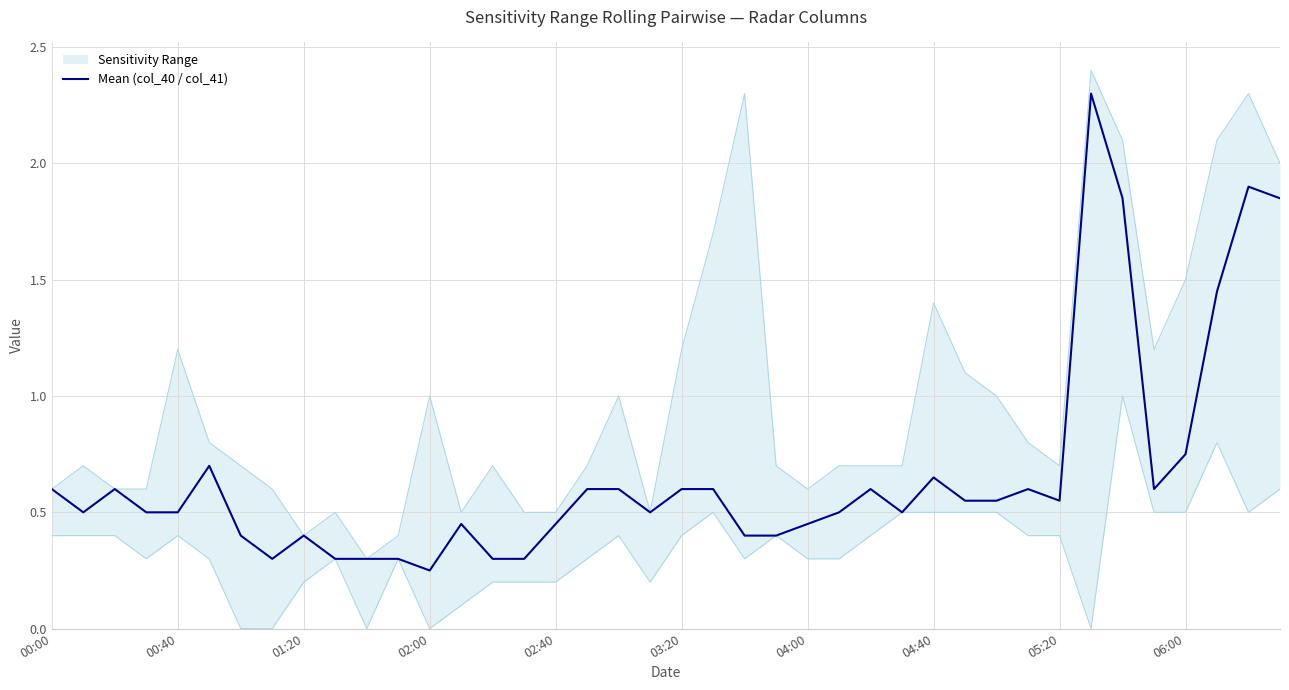

Between 21 and 30, which is larger?

21